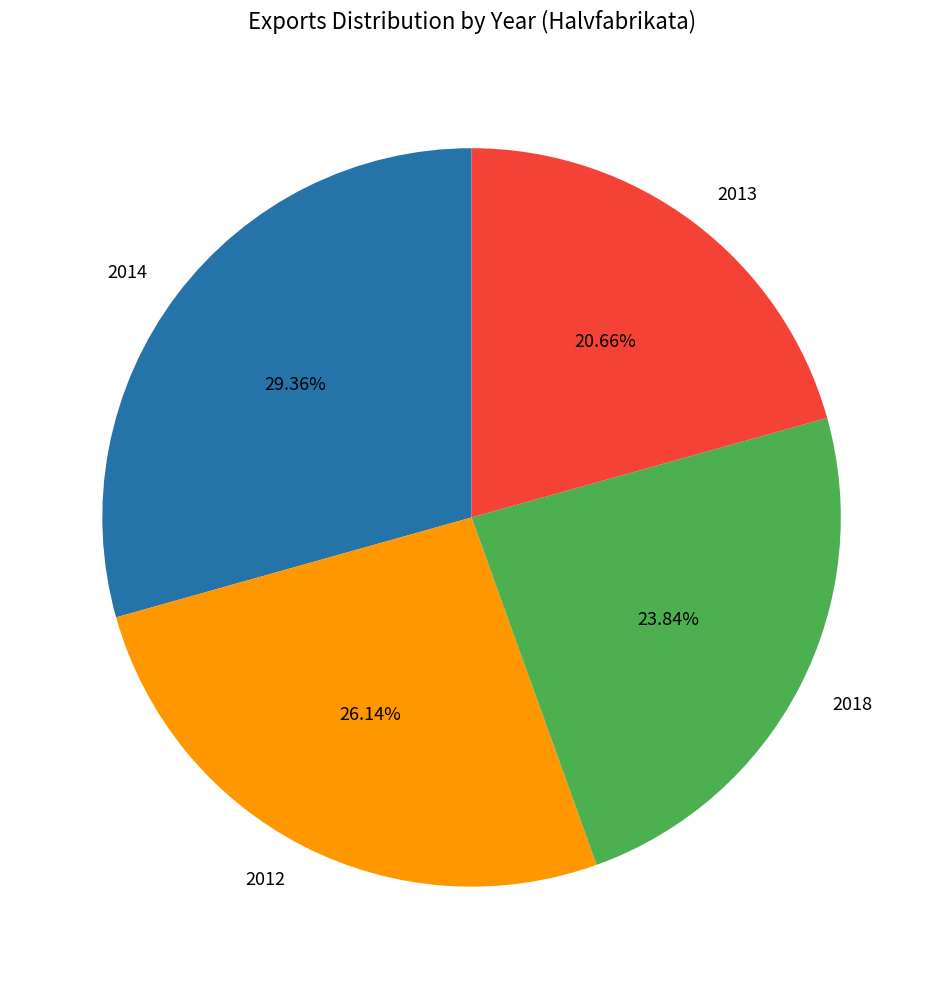

How many segments does this pie chart have?

4